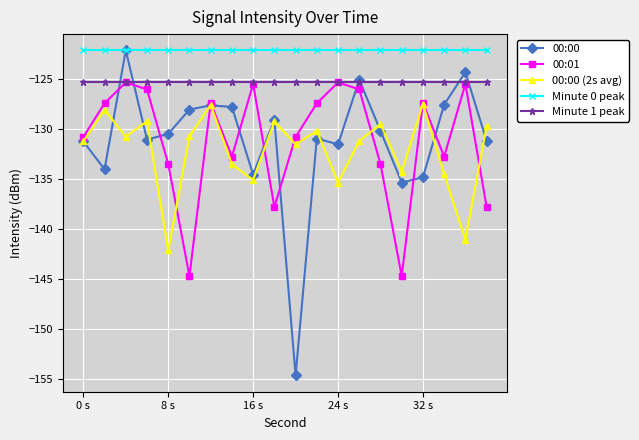

Which series has the largest range (max minus min)?

00:00